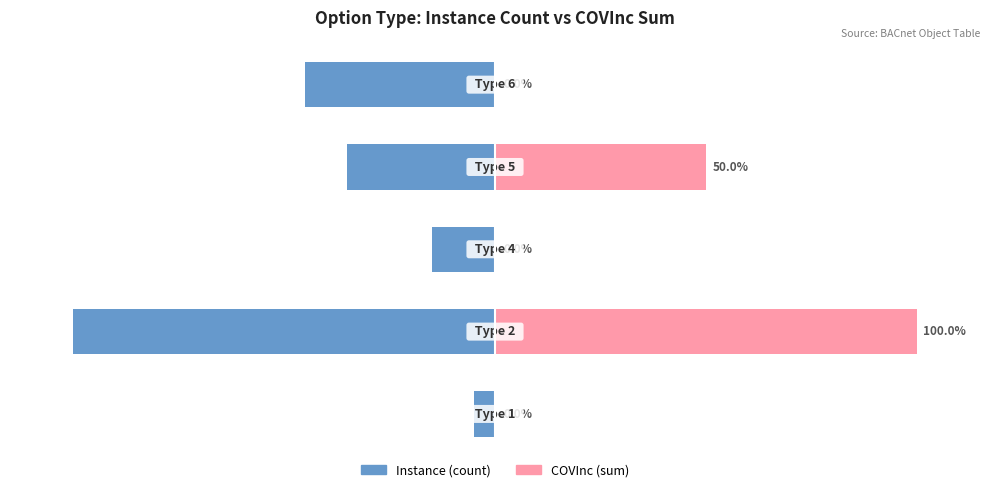

Reading left to right, what are all the values shown in this chart?

Instance: 0=-5	1=-100	2=-15	3=-35	4=-45
COVInc: 0=0	1=100	2=0	3=50	4=0